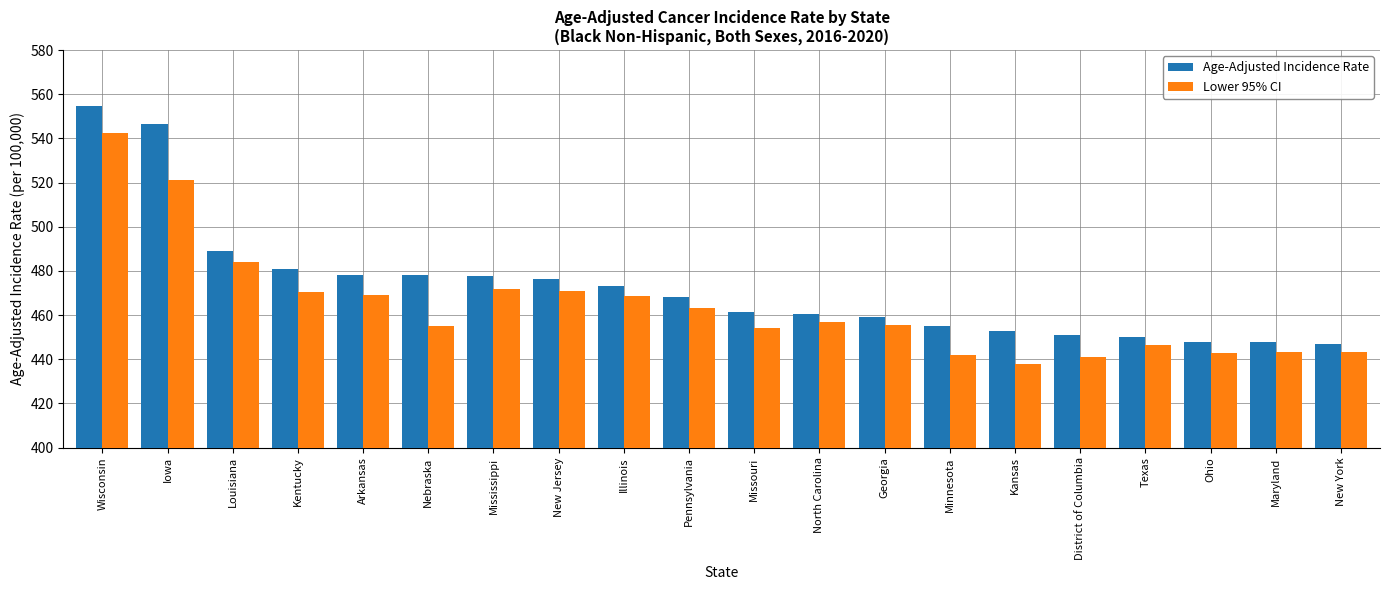

What is the difference between the second highest and minimum values in the Age-Adjusted Incidence Rate series?

99.9